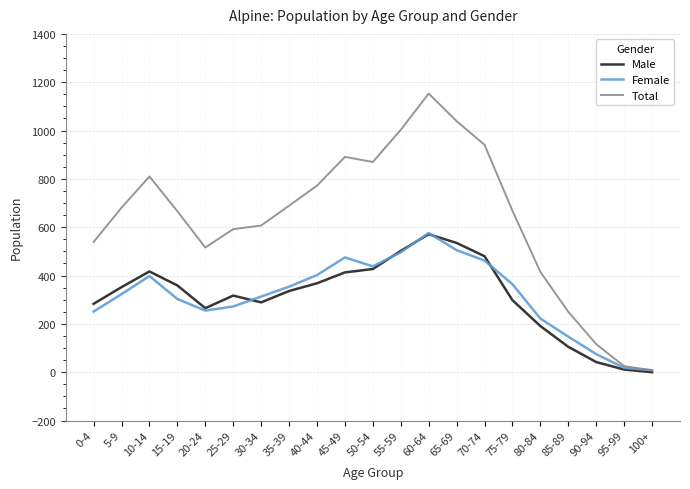

At which label does Total first exceed 668?

5-9